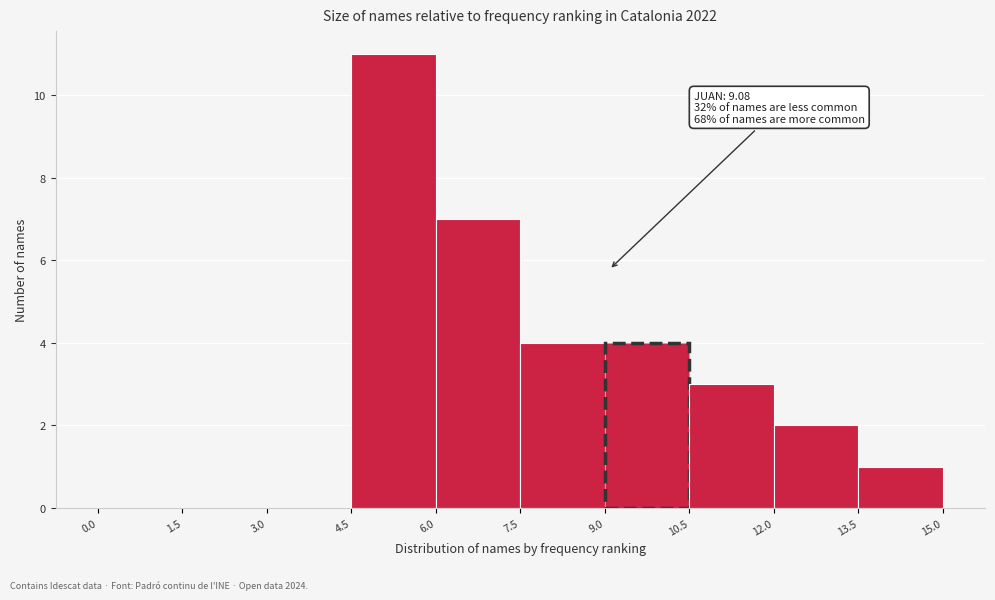

Over which range of the x-axis is the bar tallest?

4.5 to 6.0